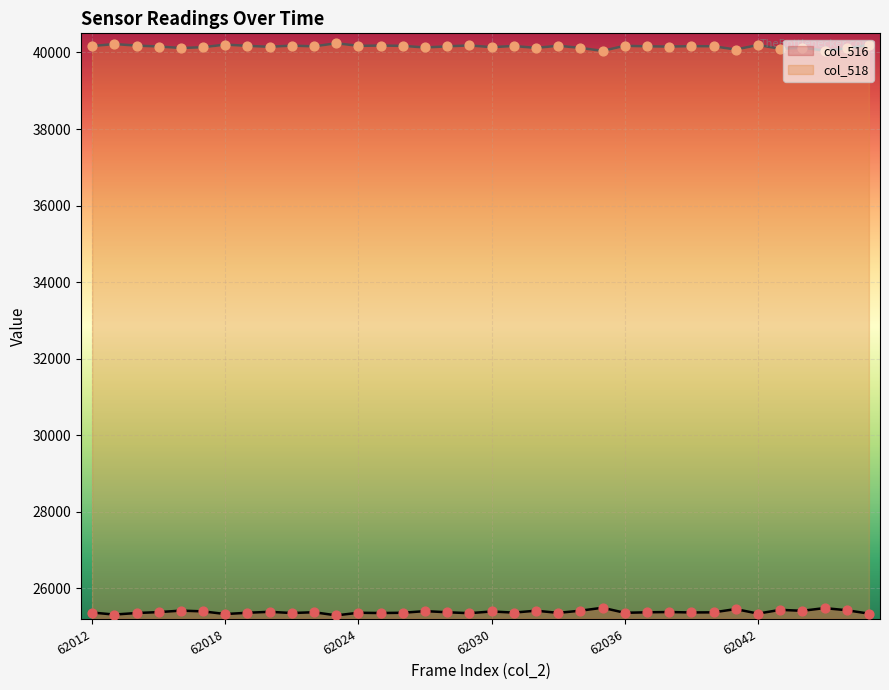

What are all the series names shown in the legend?

col_516, col_518